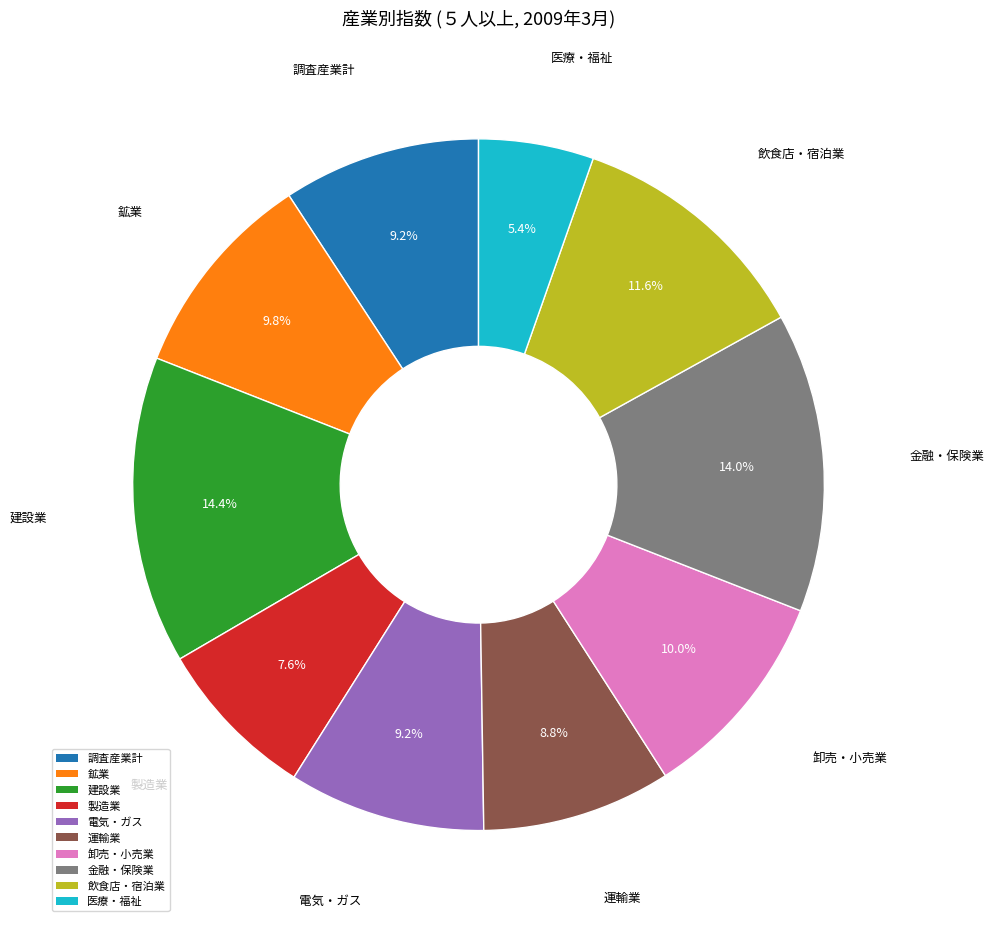

How many slices are in this pie chart?

10